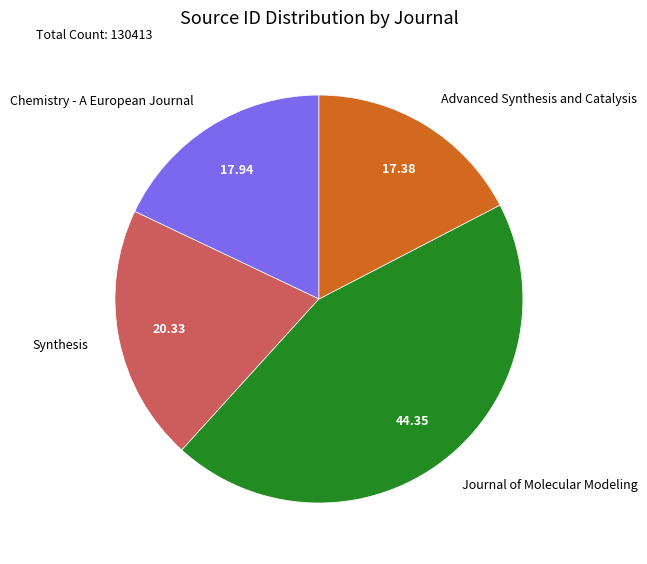

Which category has the smallest portion of the pie?

Advanced Synthesis and Catalysis